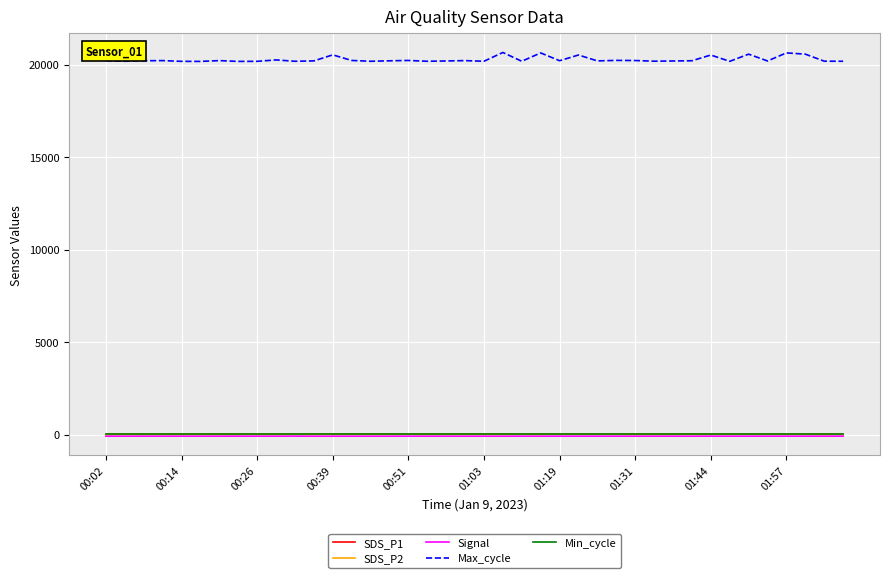

True or false: Max_cycle and SDS_P2 cross at least once.

False